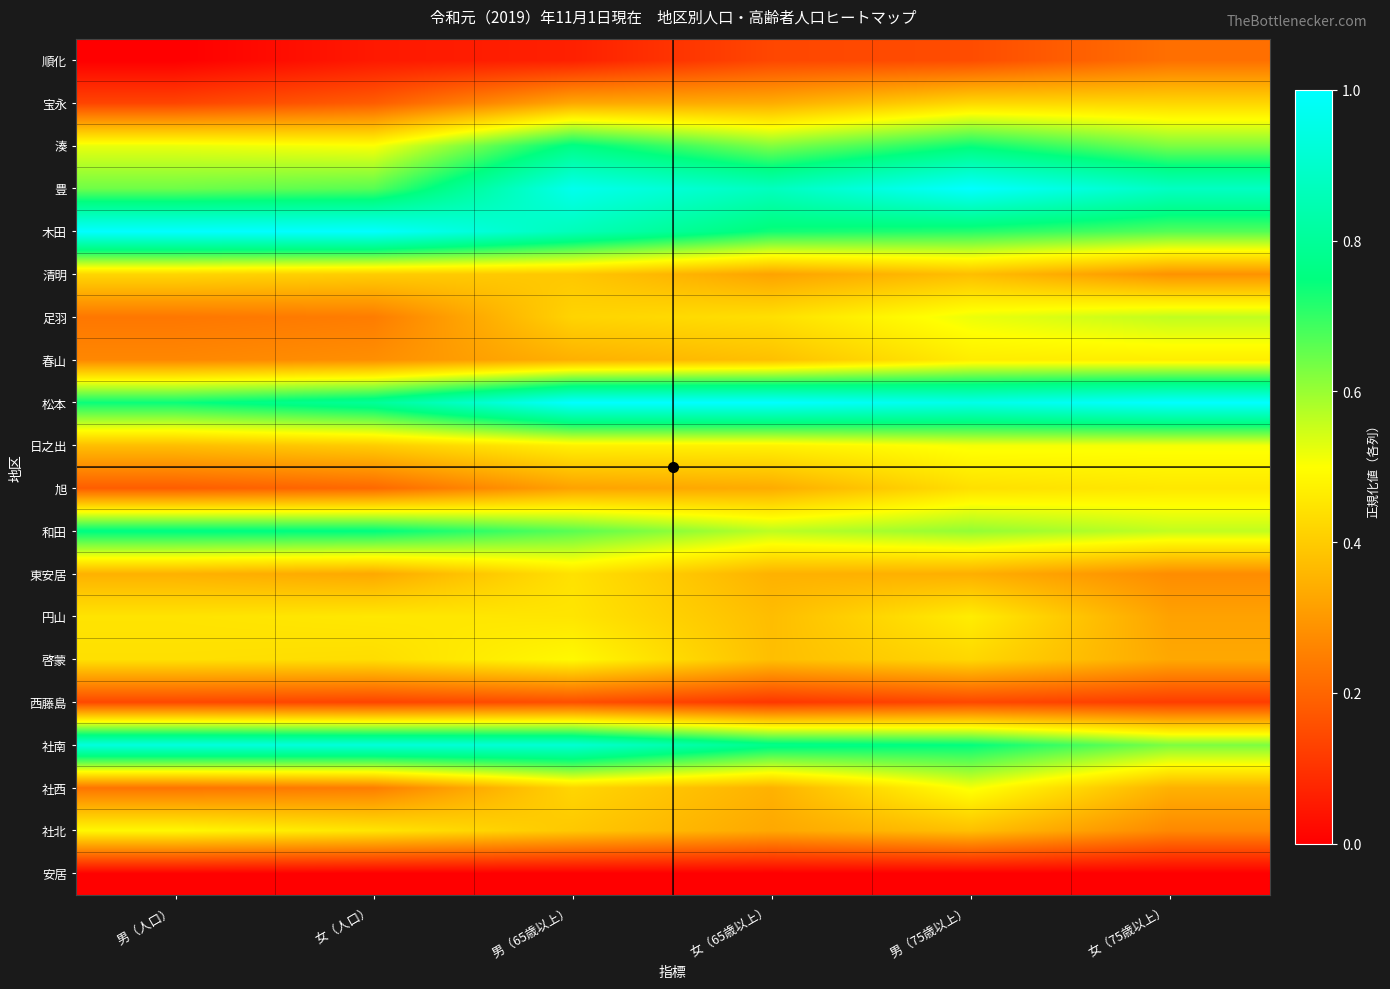

At which category is the sum across all series the highest?

男（75歳以上）